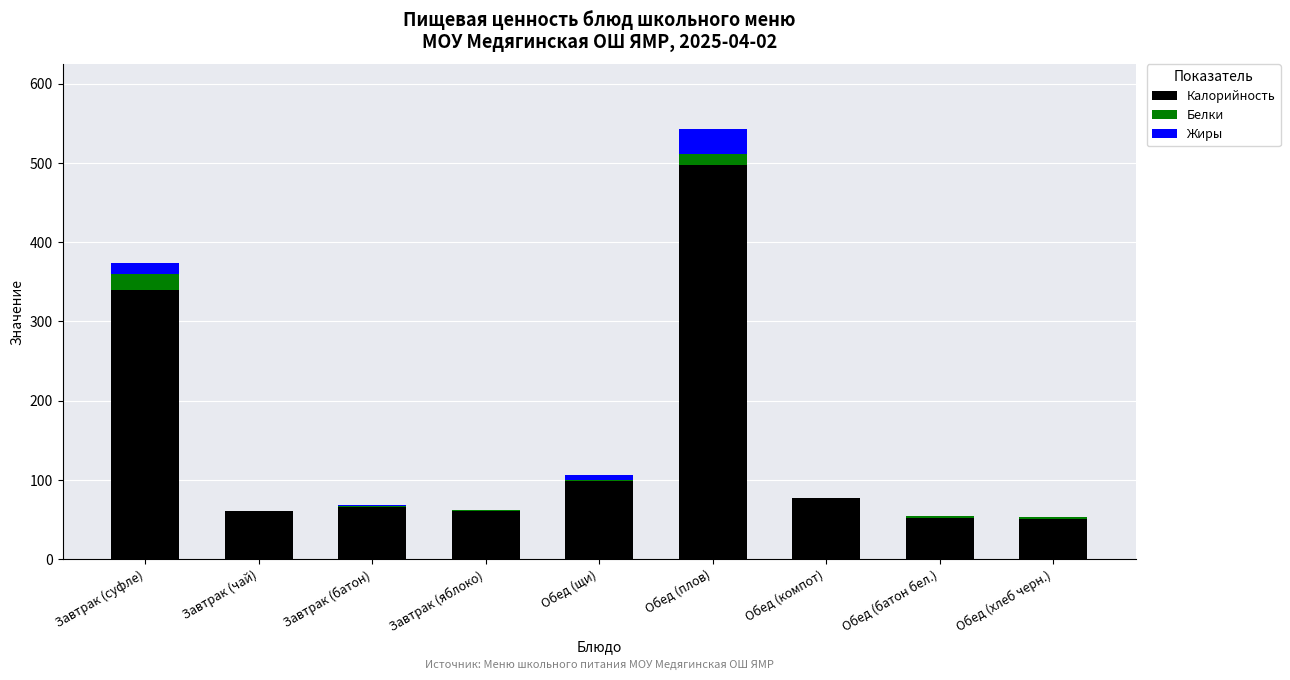

At which category is the sum across all series the highest?

Обед (плов)